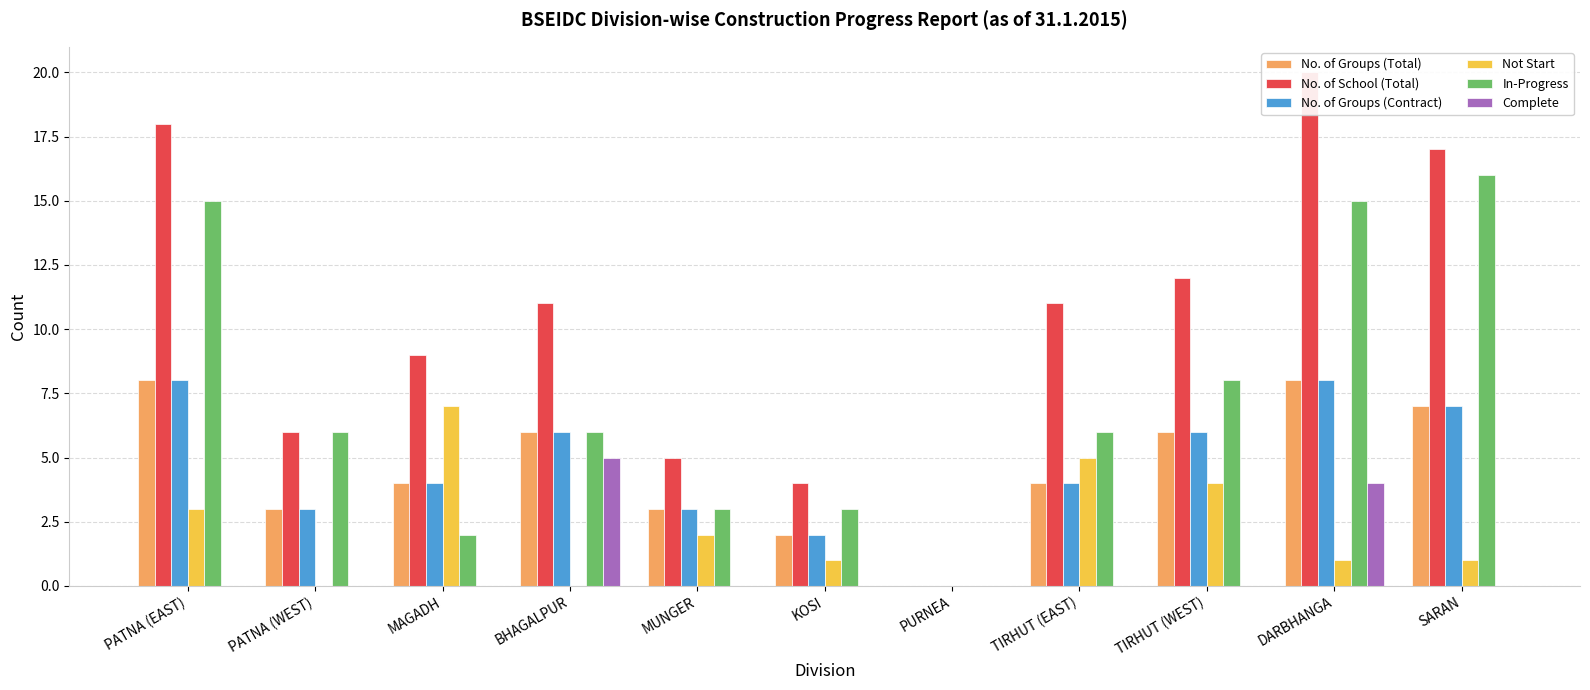

Between KOSI and TIRHUT (WEST), which series saw the biggest shift?

No. of School (Total)